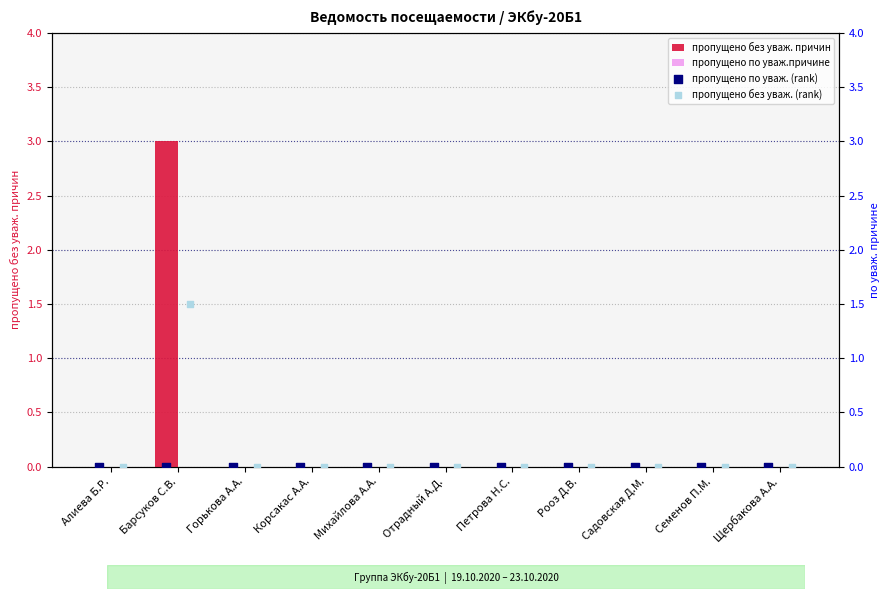

Which series has the widest spread of Y values?

пропущено без уваж. причин